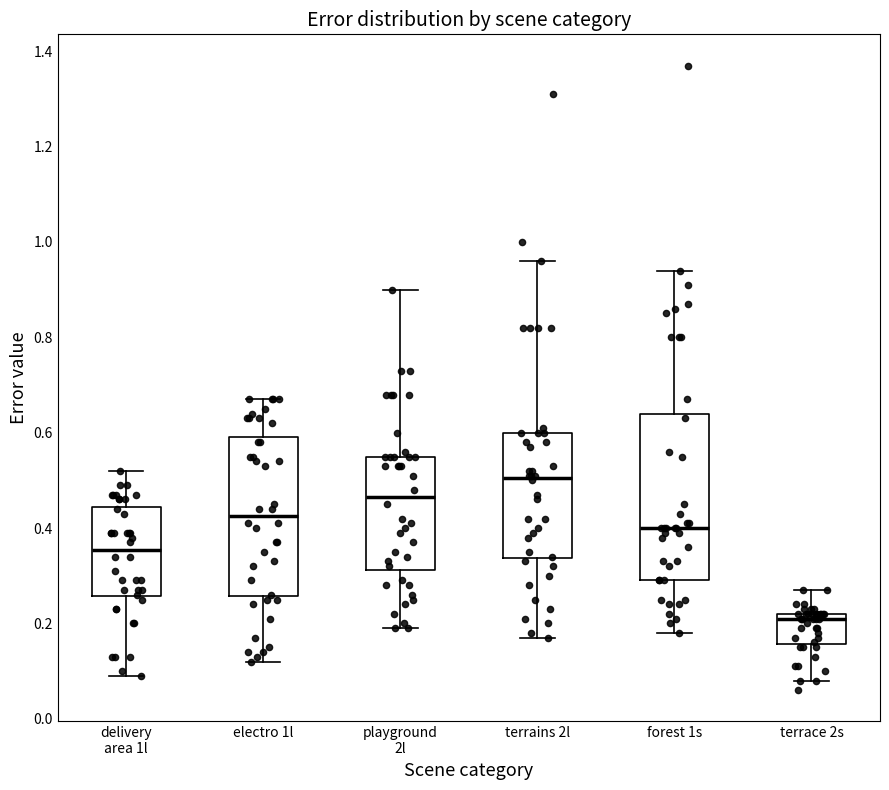

Where does the upper whisker of the box for playground 2l end on the y-axis? The values are not printed on the chart, so give them approximately, as read against the axis.

0.90